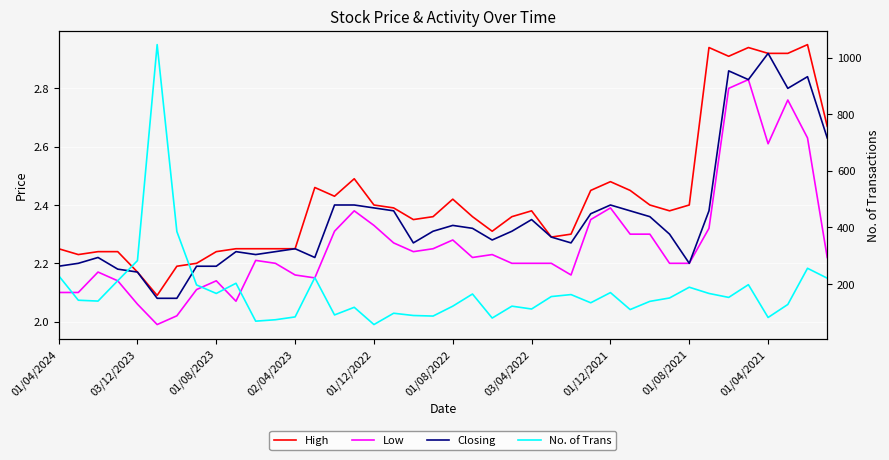

True or false: High and Low intersect in this chart.

False